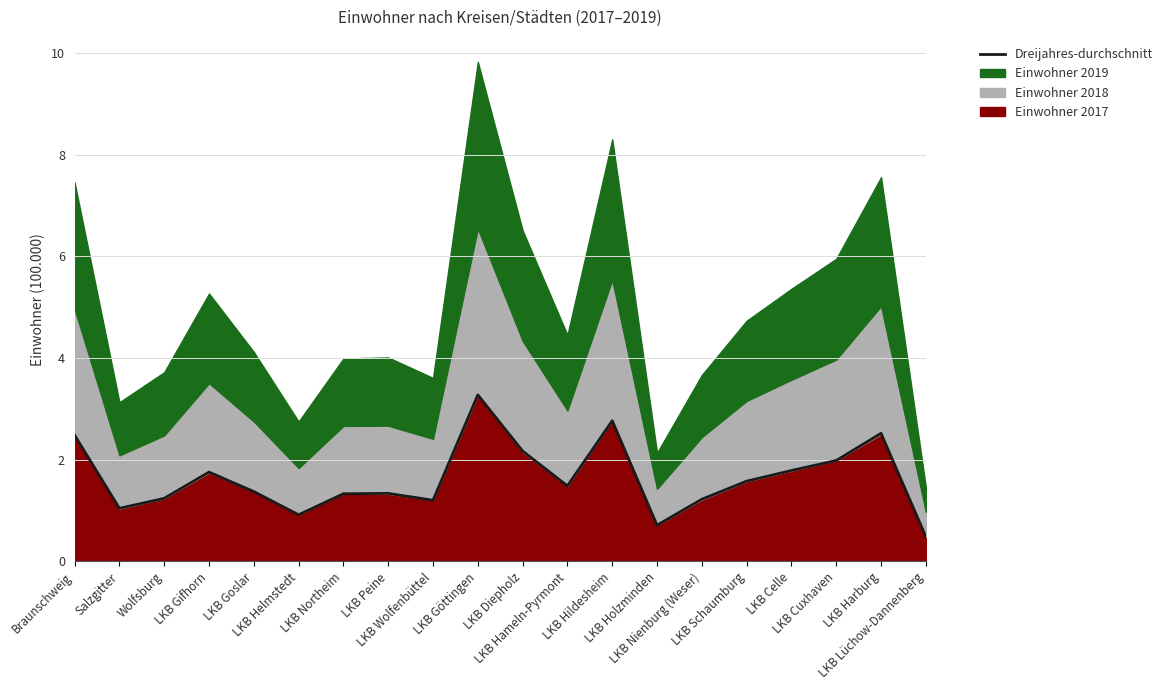

What is the sum of all values?

32.7